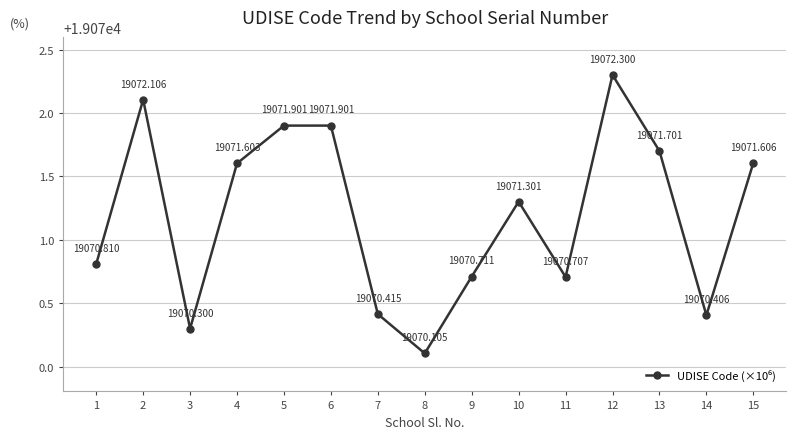

True or false: there are more than 1 points higher than both neighbors.

True